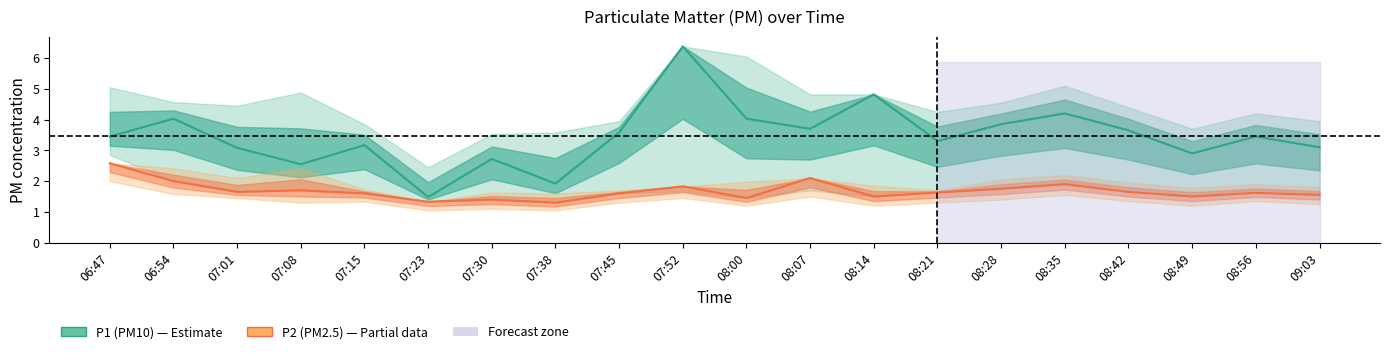

What is the label of the 19th point from the left?

08:56